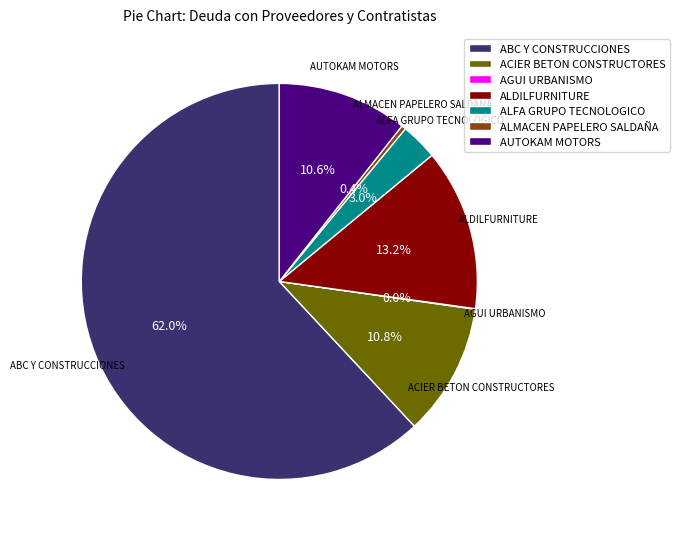

What is the largest slice in the pie chart?

ABC Y CONSTRUCCIONES